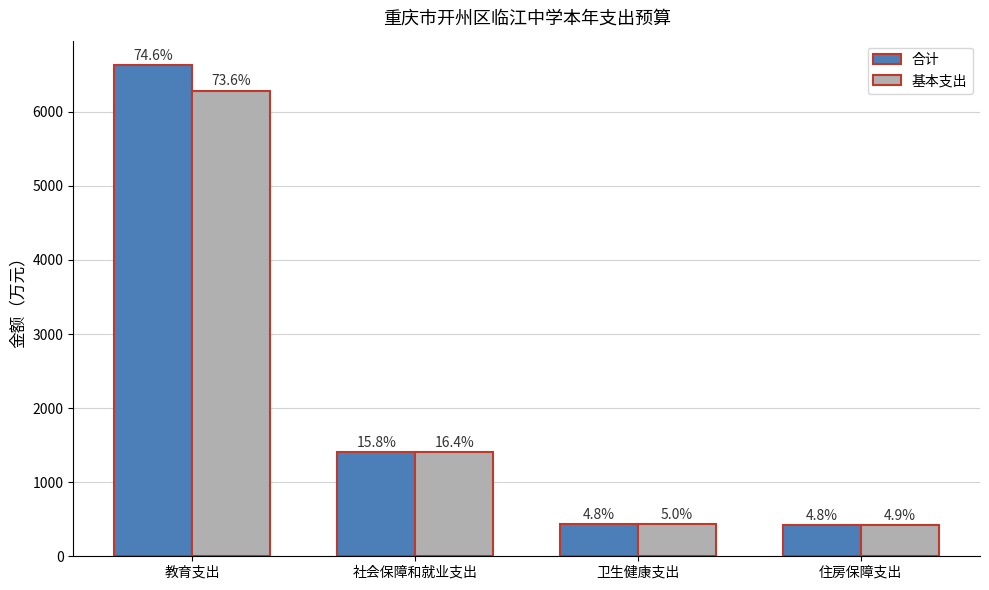

Rank the series at 教育支出 from highest to lowest value.

合计, 基本支出